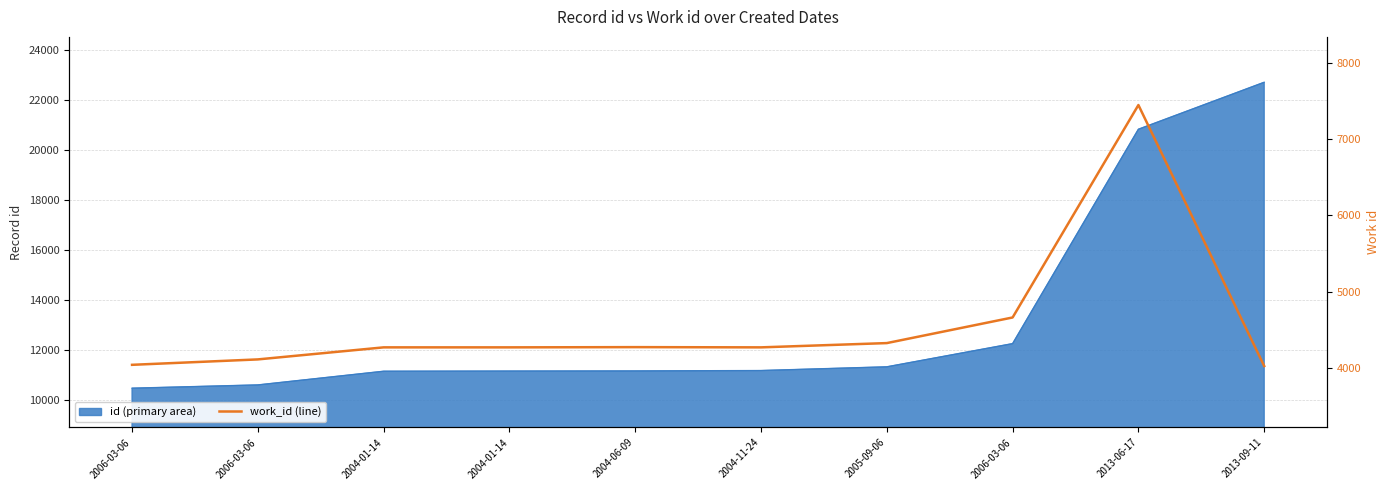

Reading right to left, extract all data points from this chart.

2013-09-11=4024	2013-06-17=7447	2006-03-06=4661	2005-09-06=4325	2004-11-24=4269	2004-06-09=4272	2004-01-14=4269	2004-01-14=4269	2006-03-06=4111	2006-03-06=4040